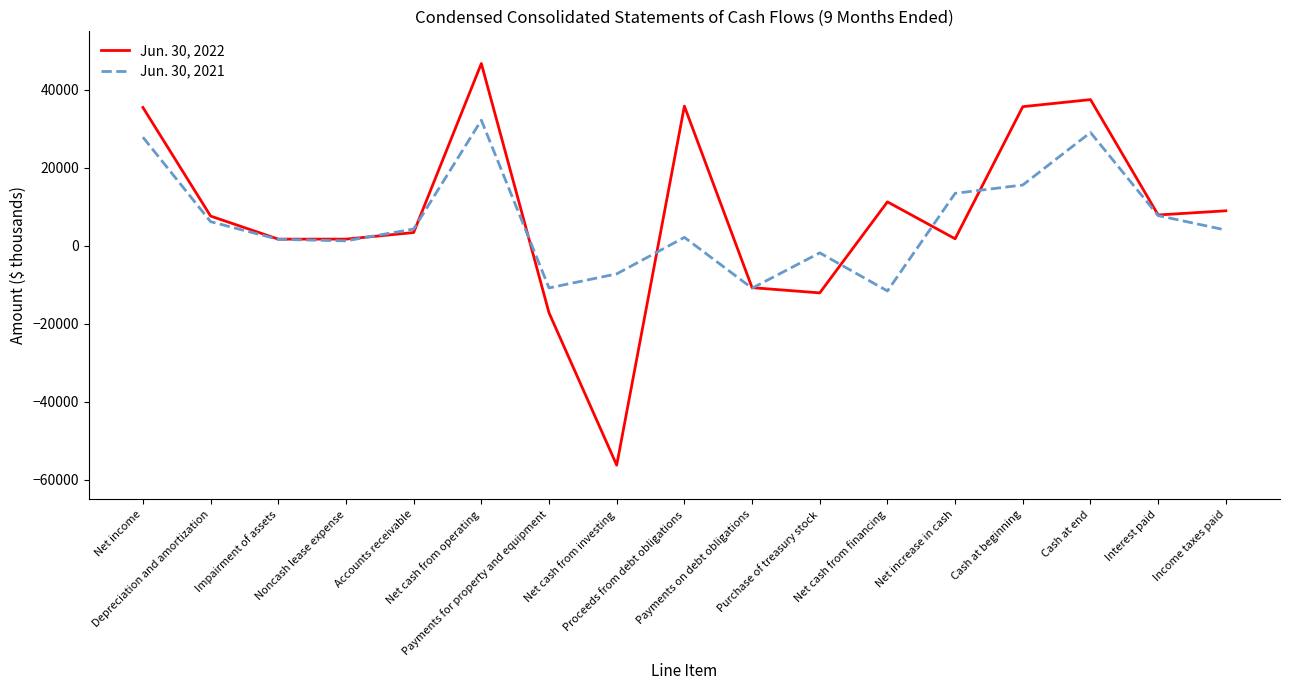

What is the maximum value shown in the chart?

46754